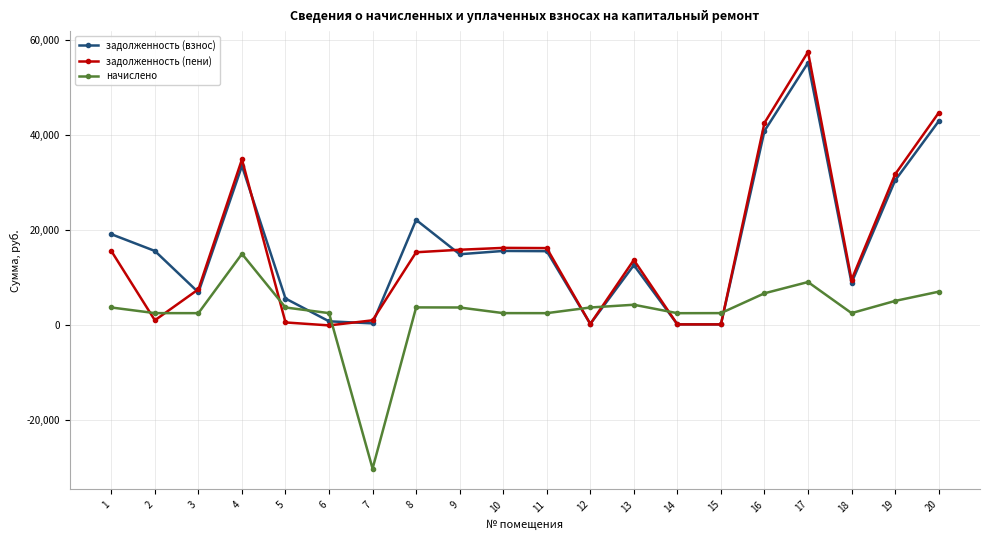

At which label does начислено first exceed 3775?

1